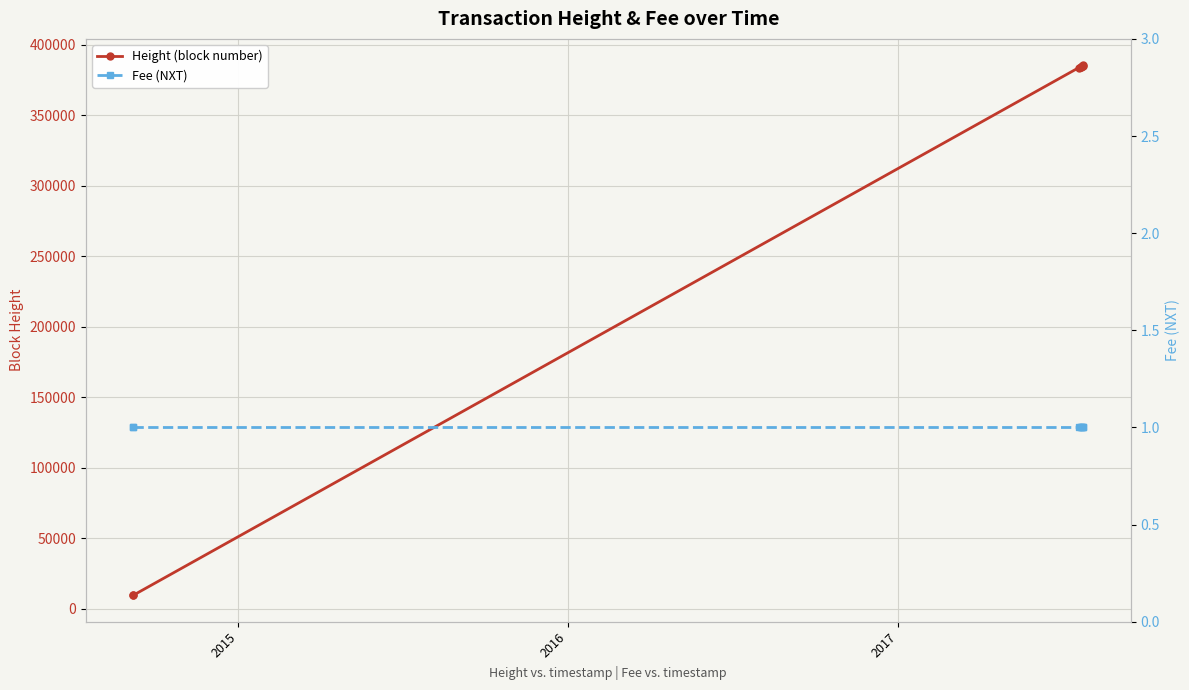

Rank the series by their average value, from highest to lowest.

Height (block number), Fee (NXT)